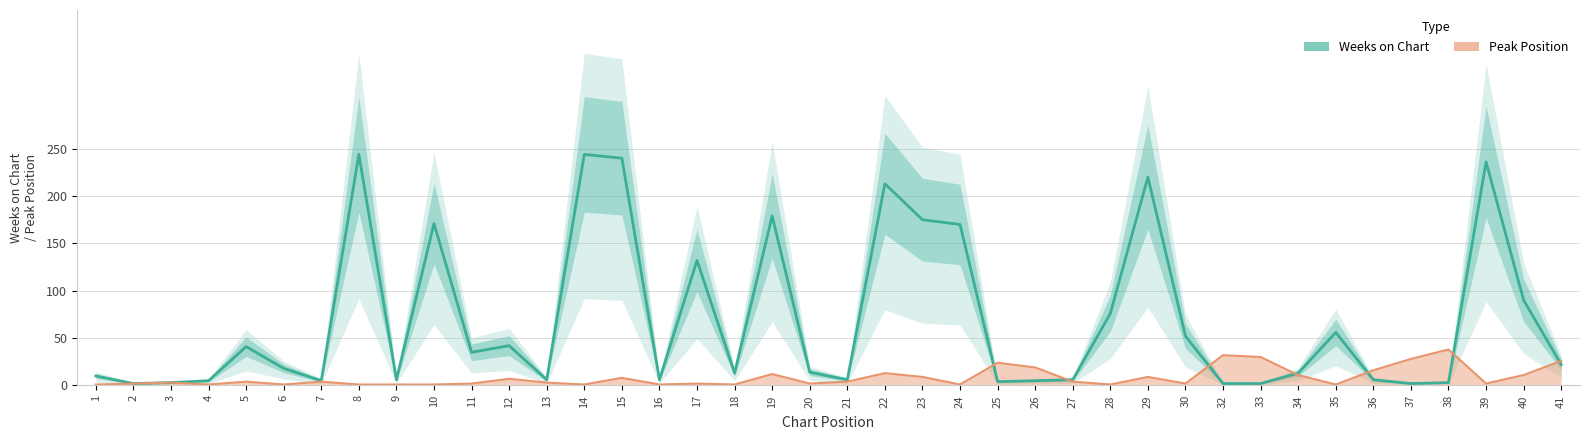

Reading left to right, what are all the values shown in this chart?

10	2	3	5	41	18	5	244	6	171	35	42	6	244	240	6	132	13	179	14	6	213	175	170	4	5	6	76	220	52	2	2	13	56	6	2	3	236	90	22